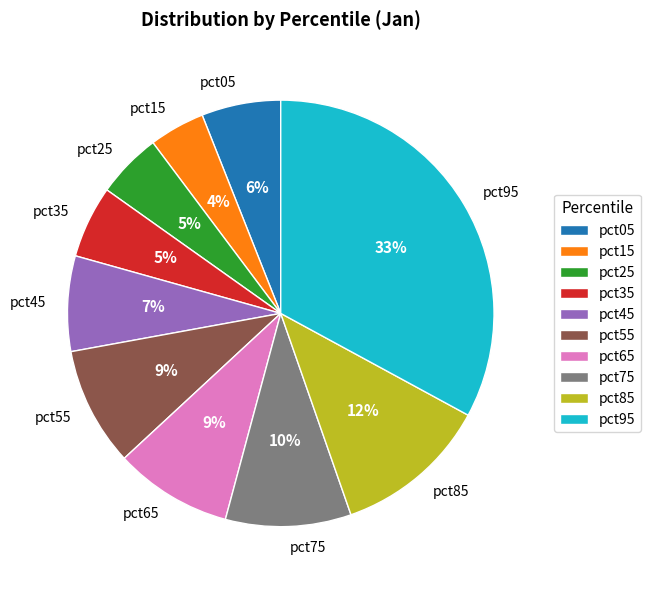

To the nearest percent, what percentage of the pie is pct45?

7%